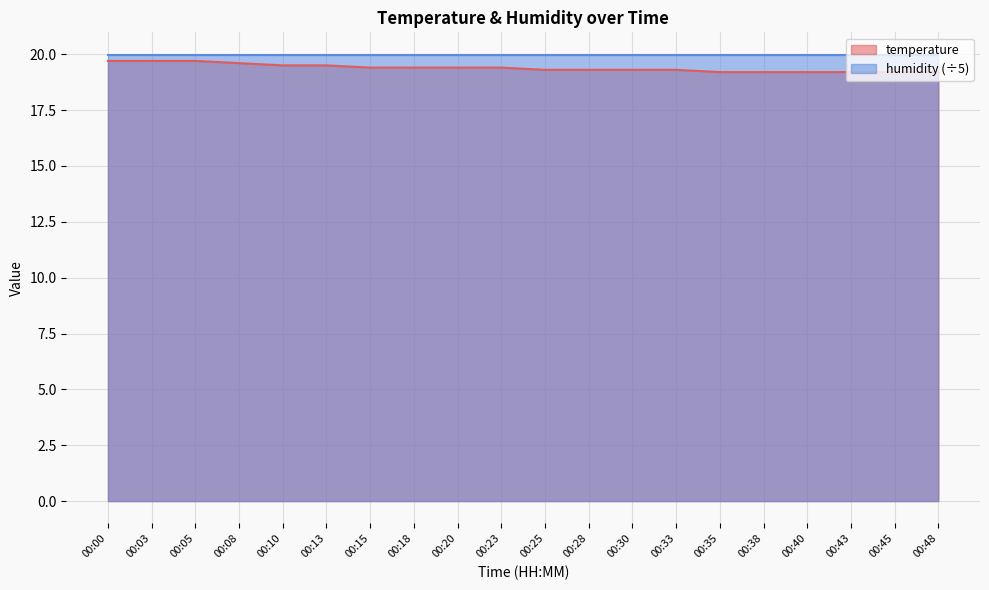

True or false: the data has more than 1 interior local peaks.

False